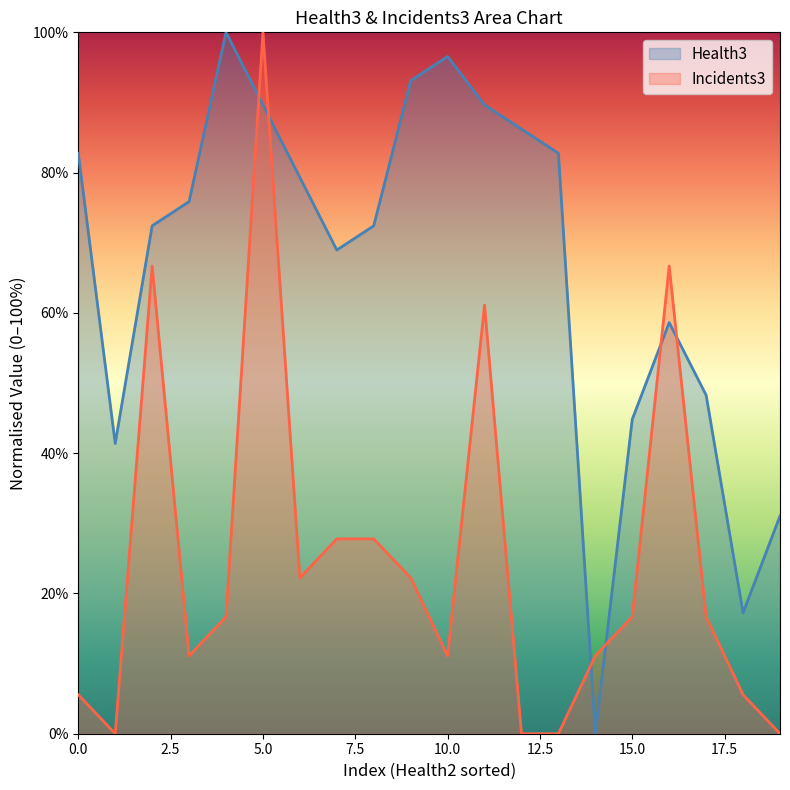

The value of Incidents3 at 70 is 16.7. True or false?

True